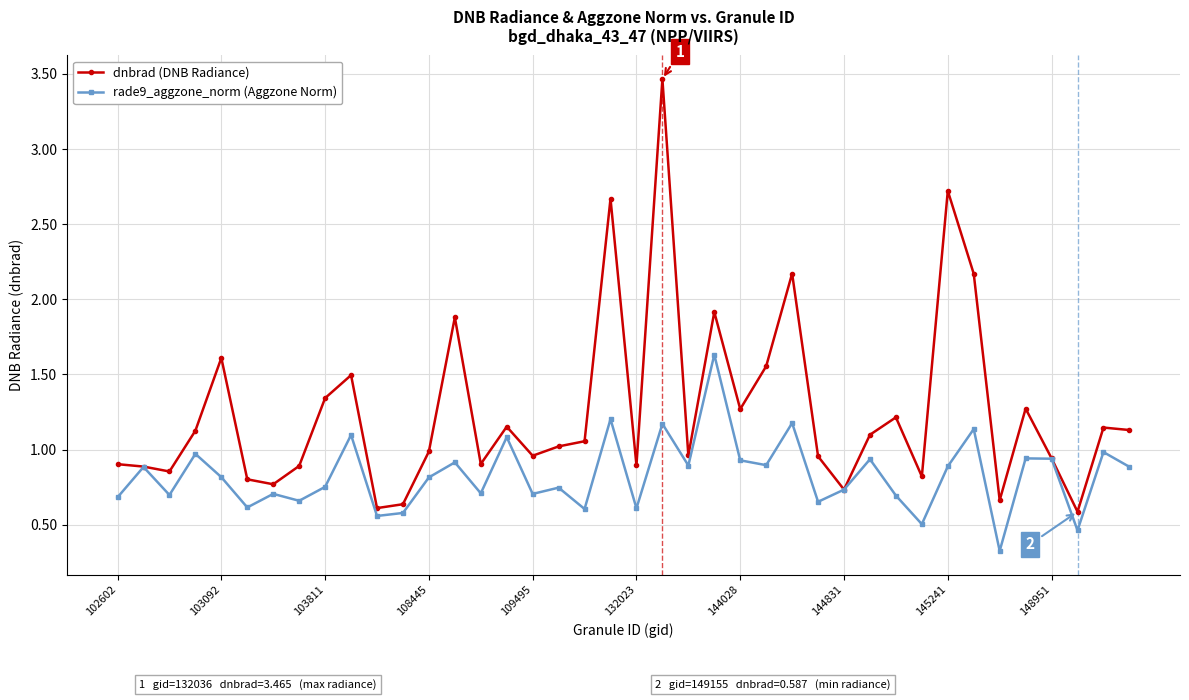

At how many categories does at least one series exceed 2?

5